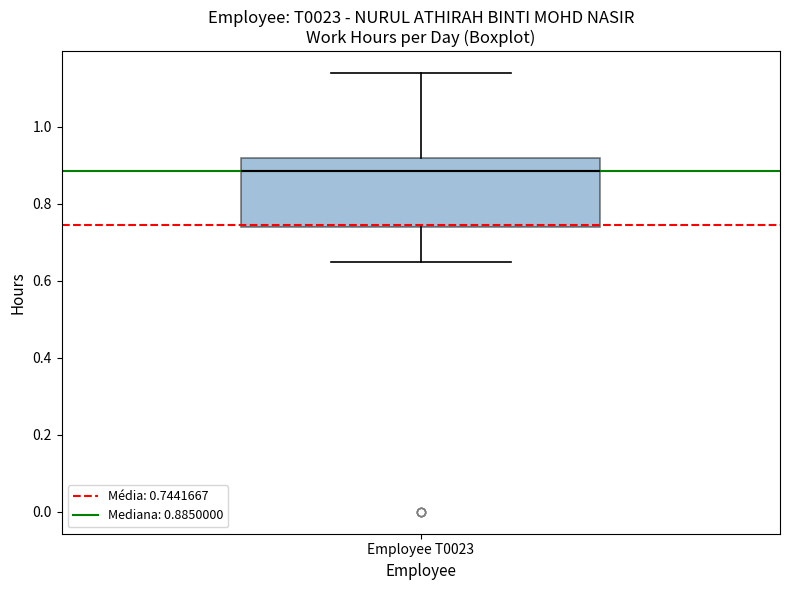

Transcribe this box plot: give where the median line is, the range the box spans, and where the two whiskers end, as read against the y-axis. The values are not printed on the chart, so give them approximately, as read against the axis.

median 0.88, box 0.74 to 0.92, whiskers 0.66 to 1.14